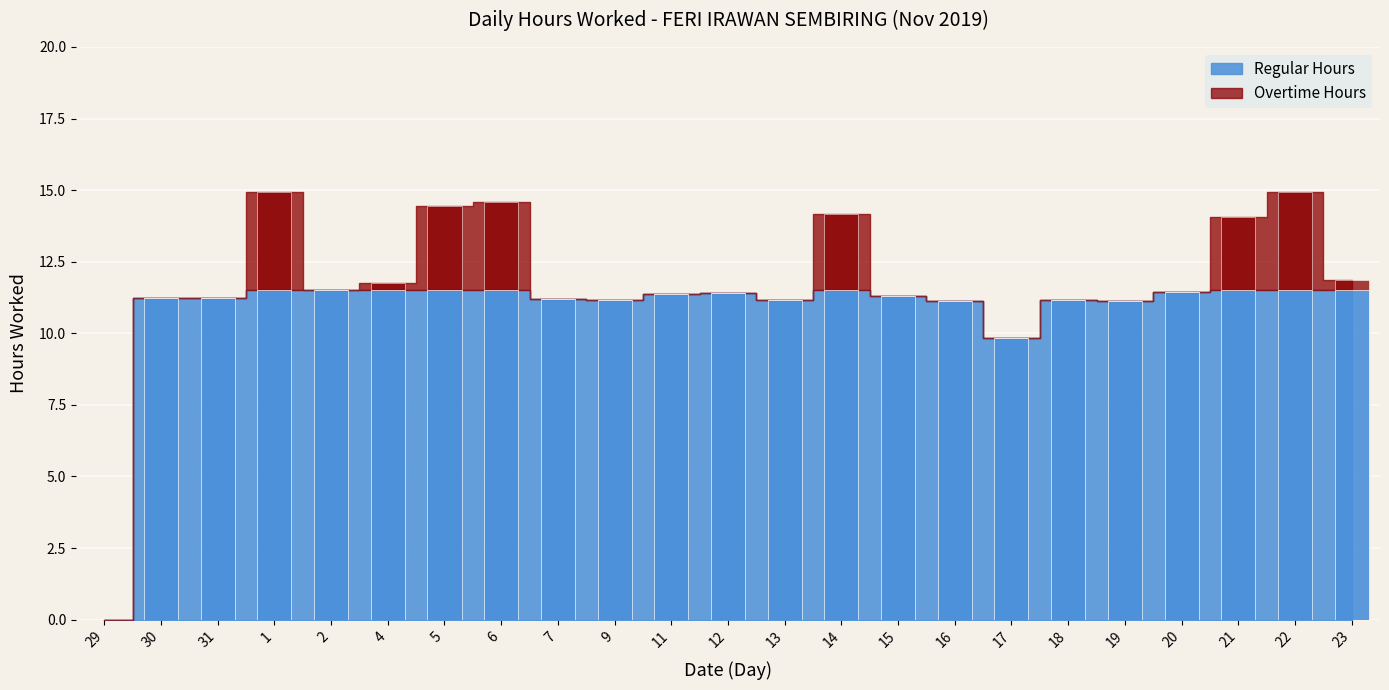

What is the ratio of the value at 30 to the value at 20?

1.0